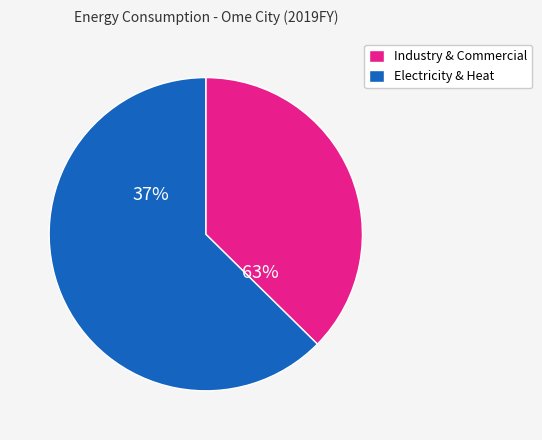

Which has a higher value, Commercial/Services or Electricity?

Electricity